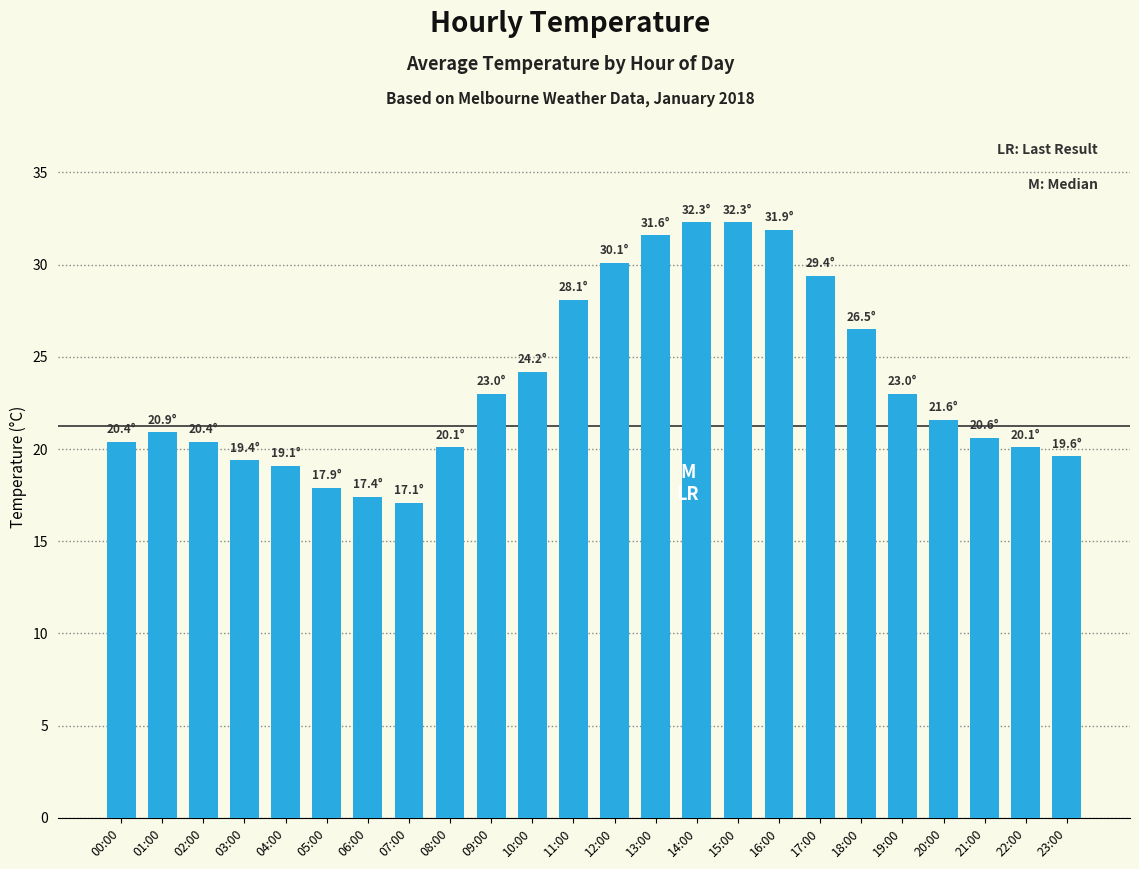

What is the minimum value shown in the chart?

17.1